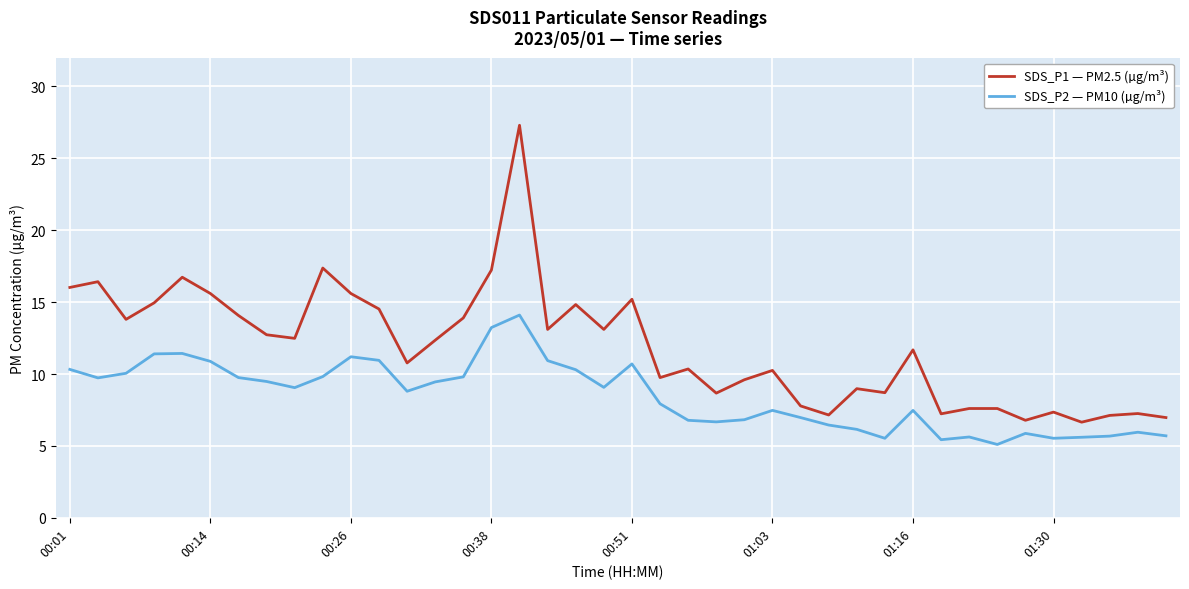

True or false: SDS_P2 — PM10 (µg/m³) and SDS_P1 — PM2.5 (µg/m³) intersect in this chart.

False